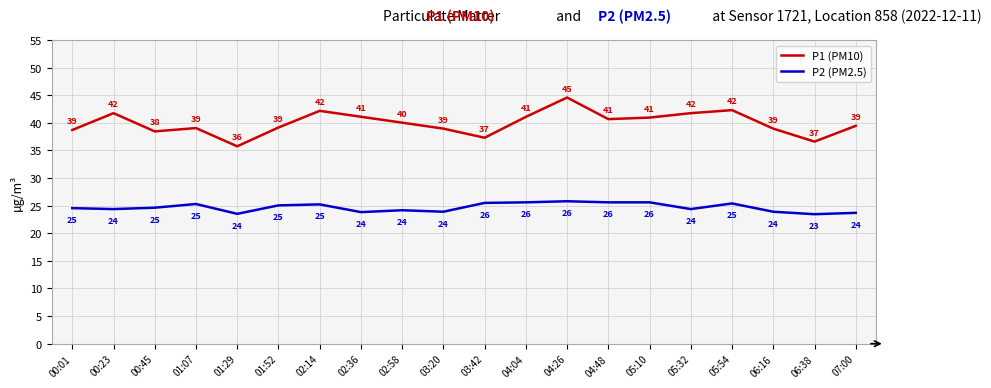

At which category does P1 (PM10) reach its first local valley?

00:45